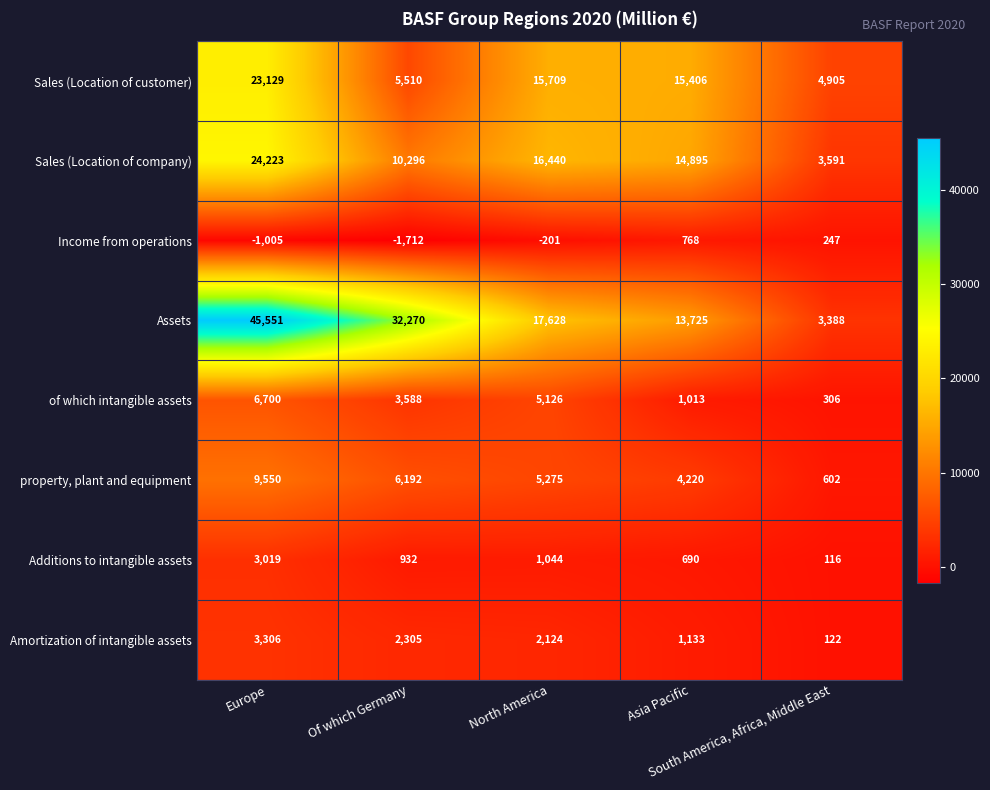

At Asia Pacific, list the series in order from smallest to largest.

Additions to intangible assets, Income from operations, of which intangible assets, Amortization of intangible assets, property, plant and equipment, Assets, Sales (Location of company), Sales (Location of customer)